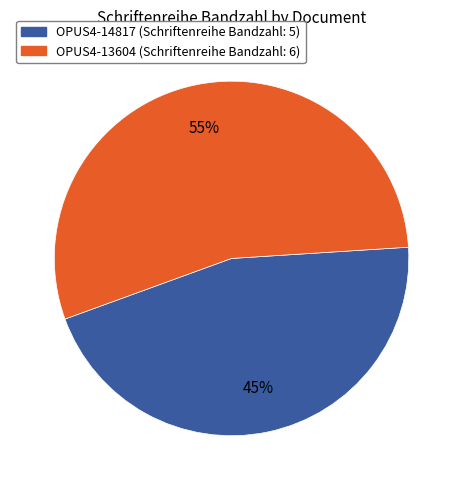

How many slices are in this pie chart?

2